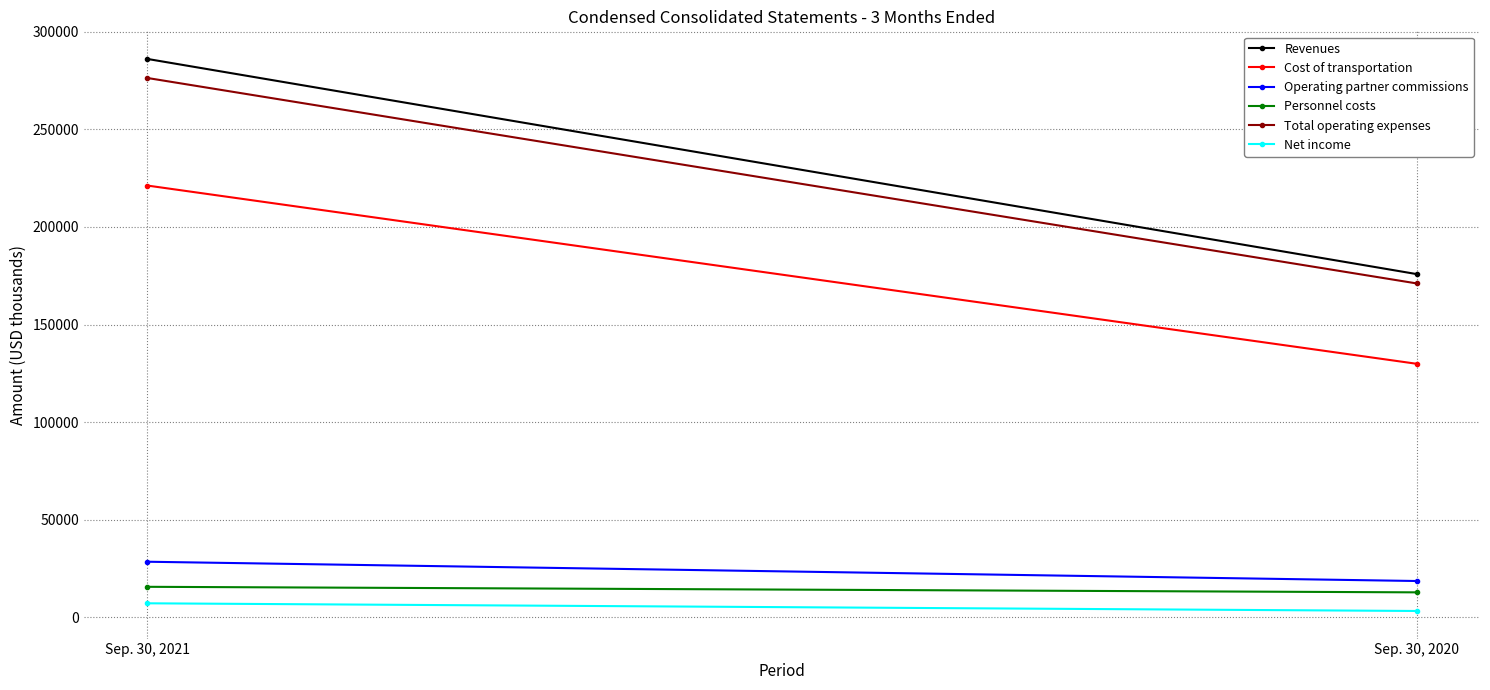

Count the number of categories in the chart.

2